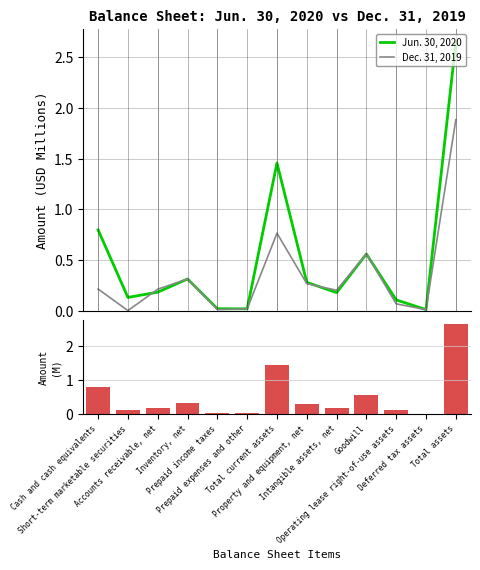

What are all the series names shown in the legend?

Jun. 30, 2020, Dec. 31, 2019